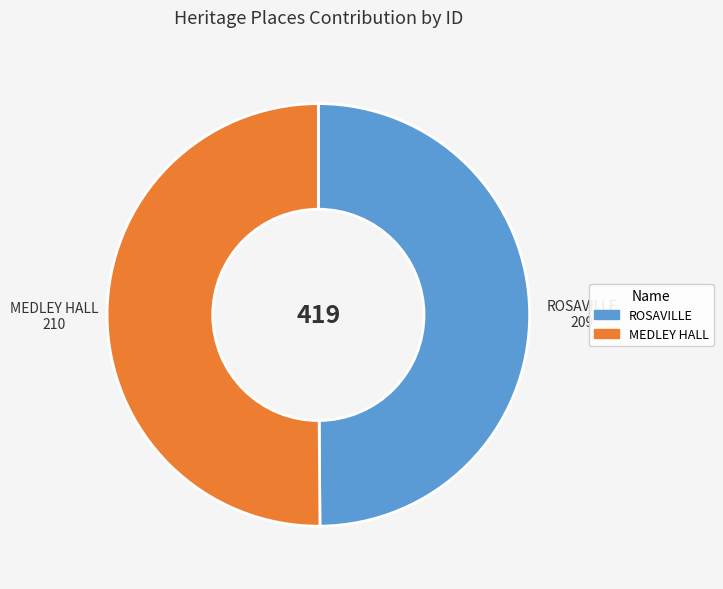

Combined, do ROSAVILLE and MEDLEY HALL account for over 50%?

Yes